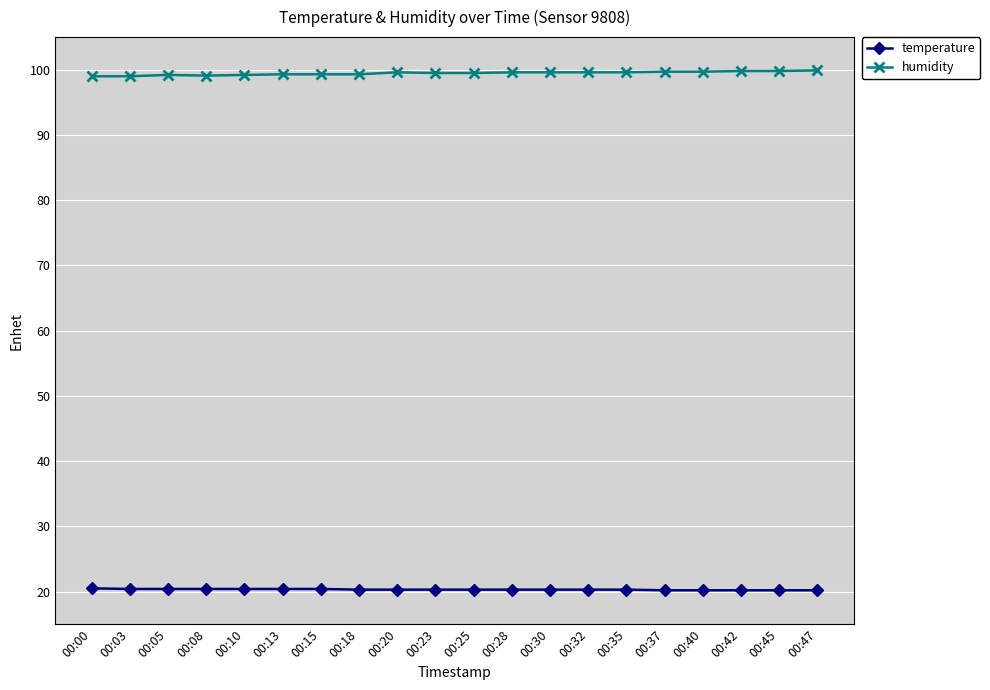

True or false: humidity has more than 0 points higher than both neighbors.

True